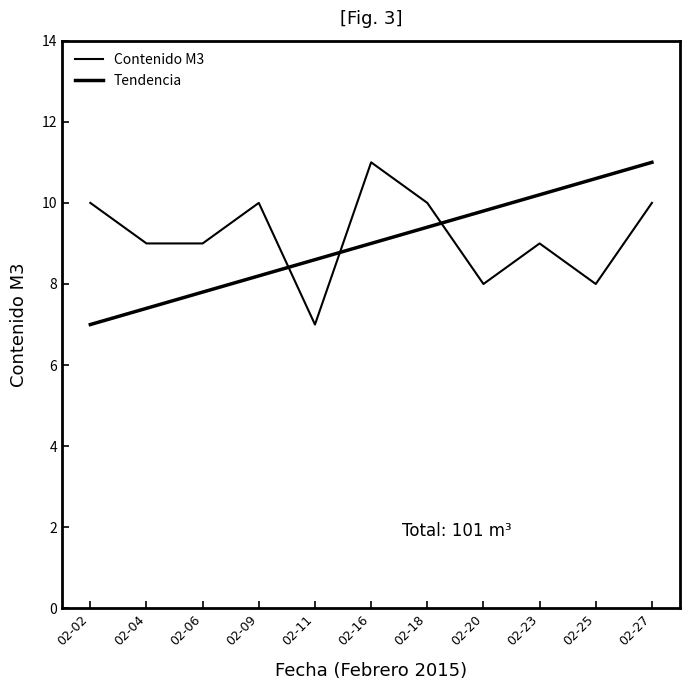

Is it true that the value at 02-09 is 10?

True